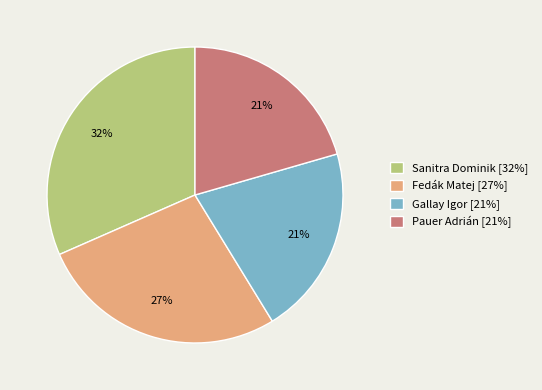

The Sanitra Dominik slice represents 32% of the pie. True or false?

True